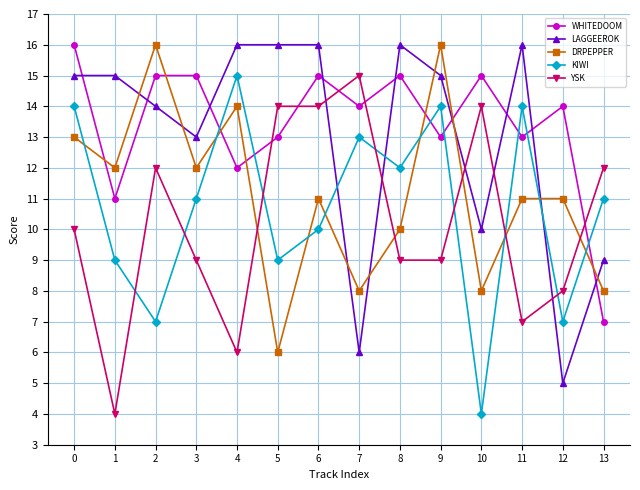

Is it true that DRPEPPER equals 8 at 7?

True